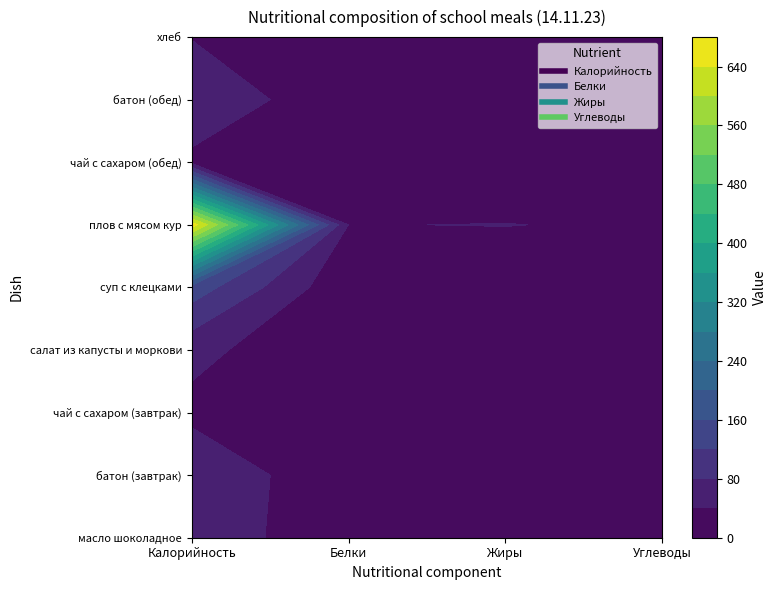

Which series changed the most between масло шоколадное and батон (обед)?

Углеводы